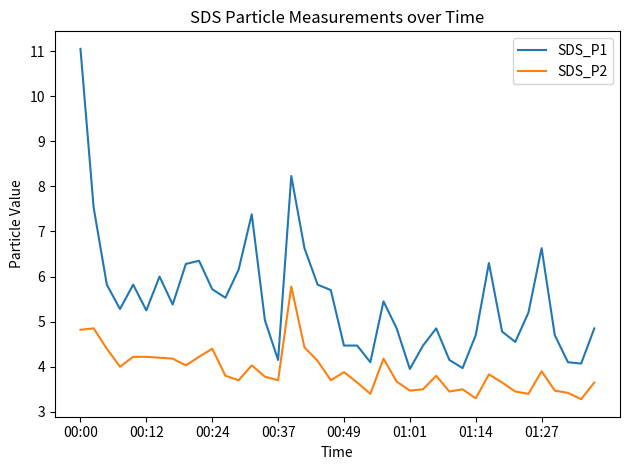

Is this an area chart (filled region under the line)?

No